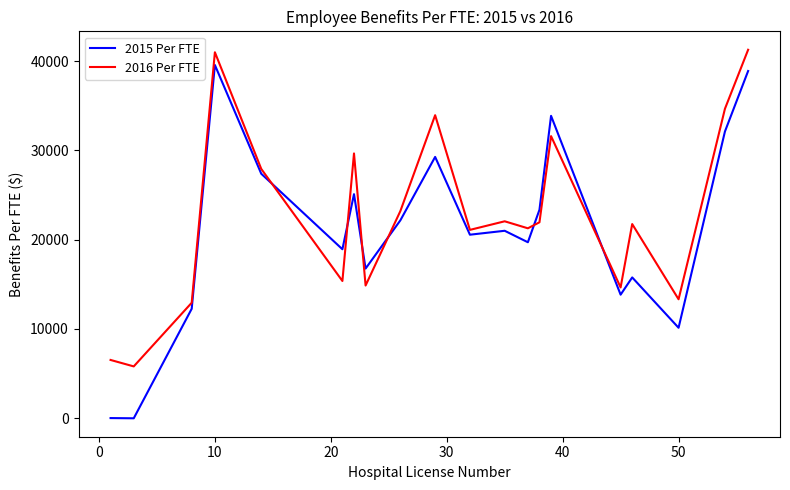

Which series ends up on top after the final intersection of 2016 Per FTE and 2015 Per FTE?

2016 Per FTE